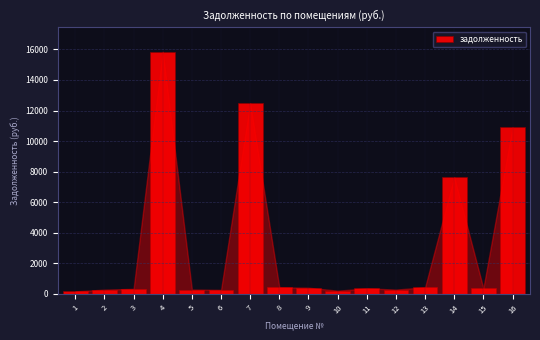

What is the value of the 4th bar from the left?

15848.3